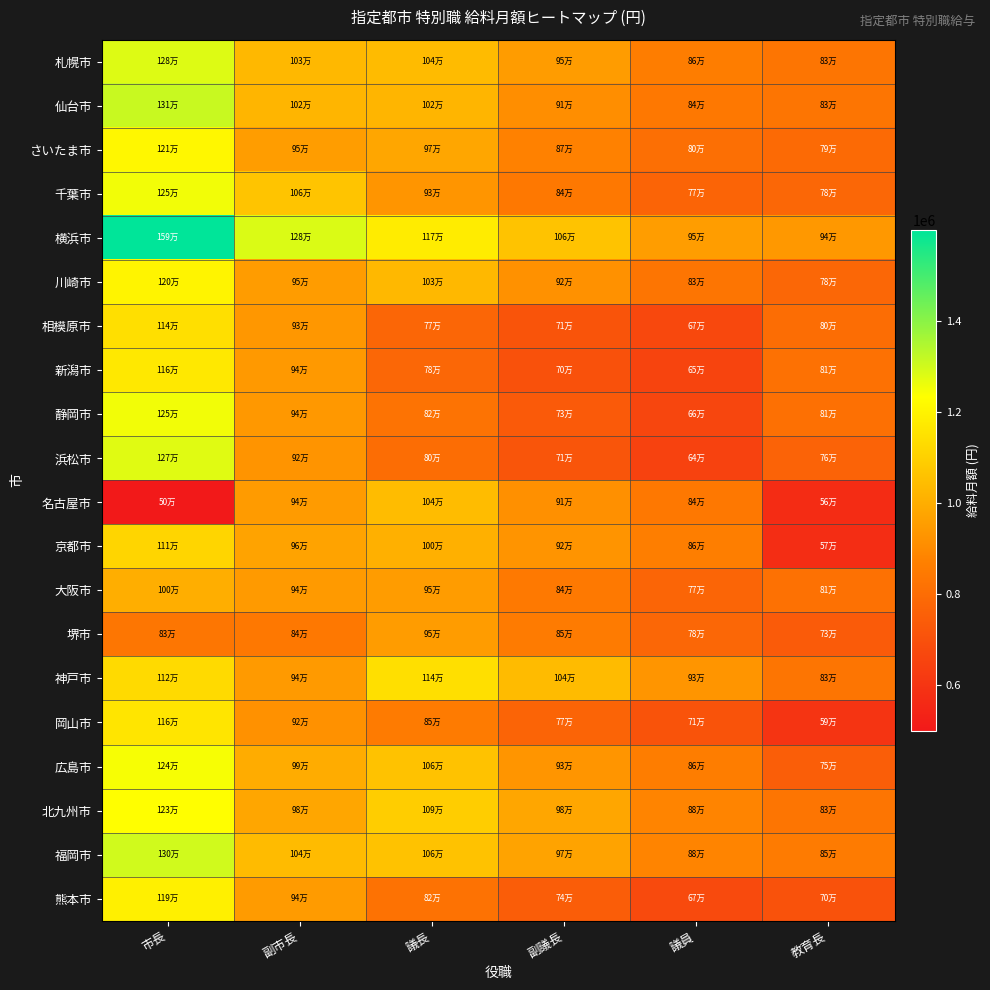

At 議員, list the series in order from smallest to largest.

浜松市, 新潟市, 静岡市, 相模原市, 熊本市, 岡山市, 千葉市, 大阪市, 堺市, さいたま市, 川崎市, 仙台市, 名古屋市, 札幌市, 広島市, 京都市, 北九州市, 福岡市, 神戸市, 横浜市